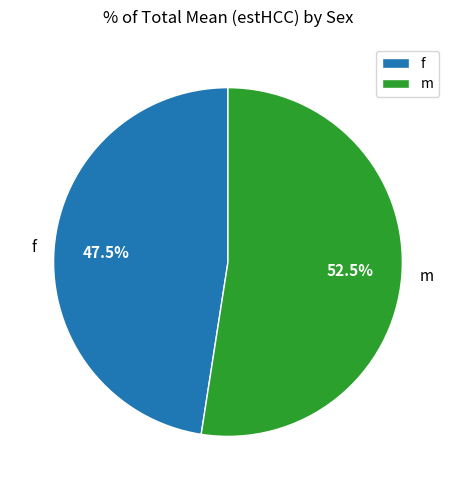

What is the majority slice?

m